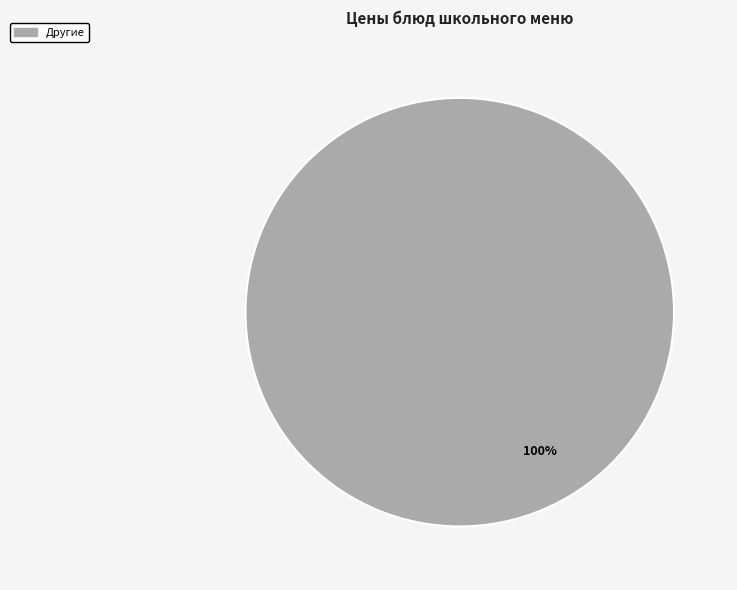

Is there a majority slice in this chart?

Yes